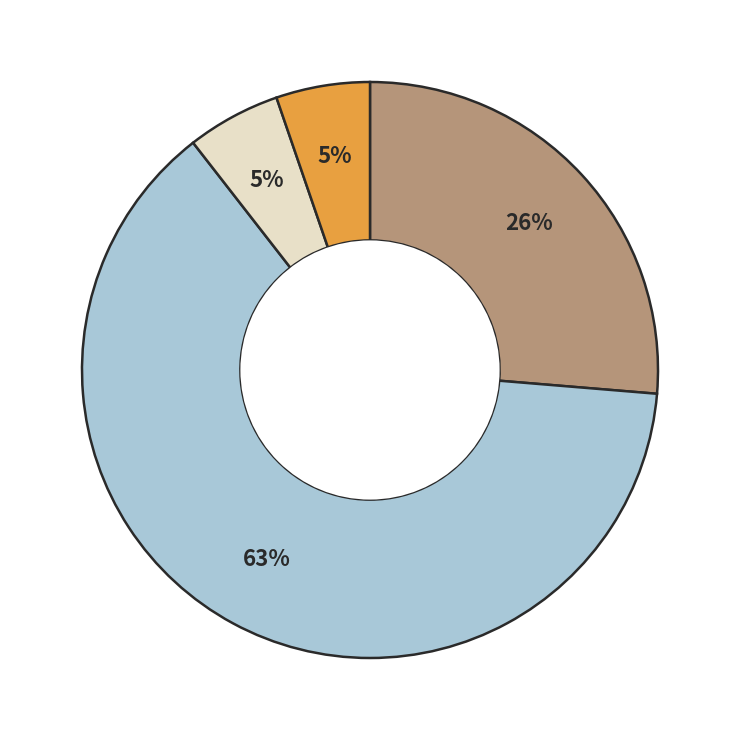

How many slices are in this pie chart?

4